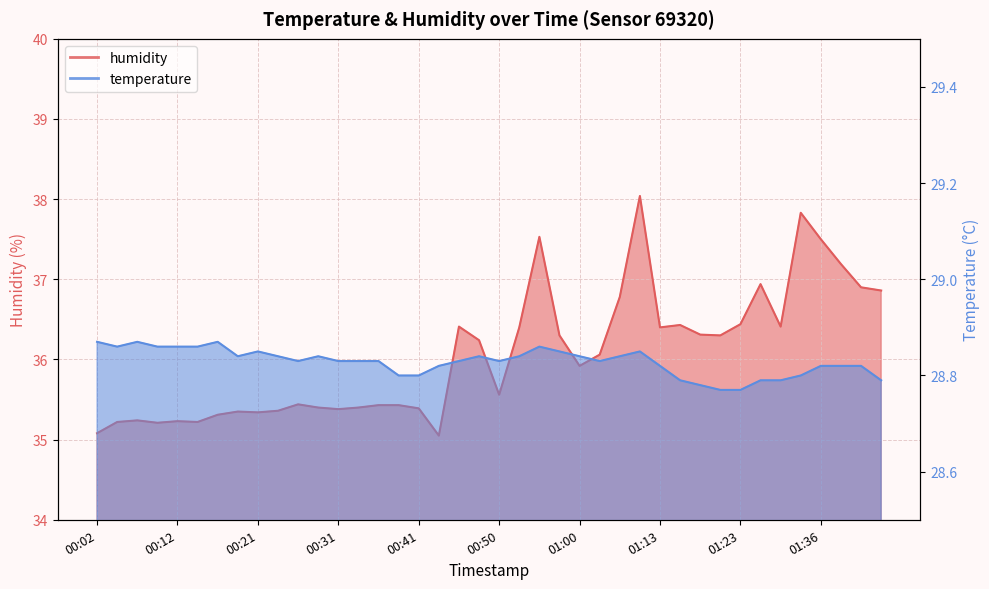

How many lines are shown in the chart?

2